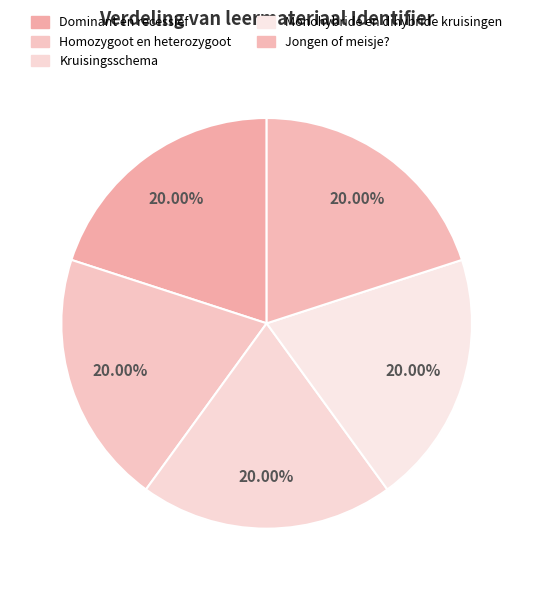

What percentage is the Dominant en recessief slice, to the nearest percent?

20%